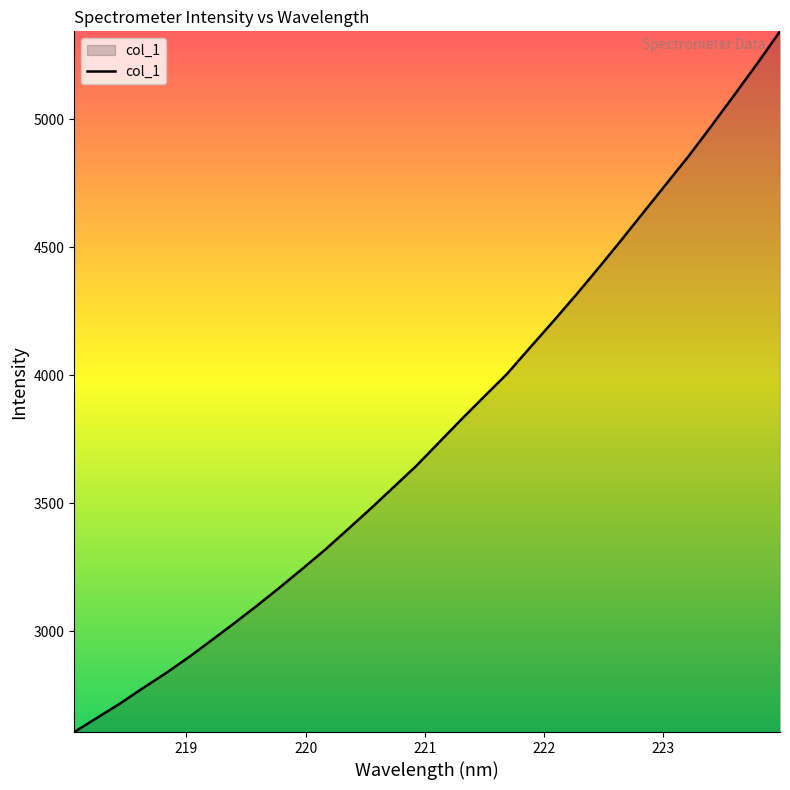

What is the difference between the maximum and minimum values?

2735.9